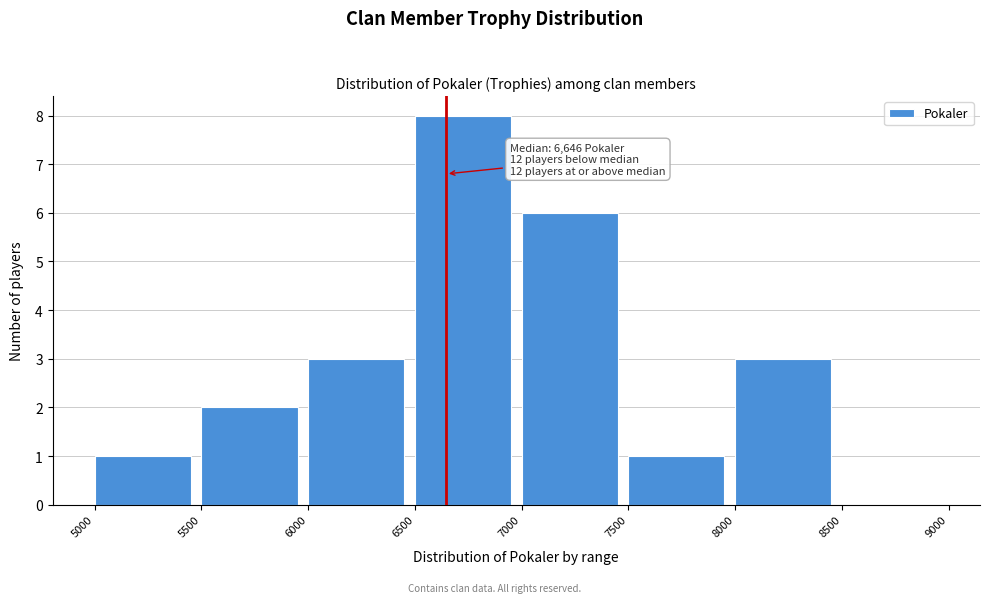

Over which range of the x-axis is the bar tallest?

6500 to 7000